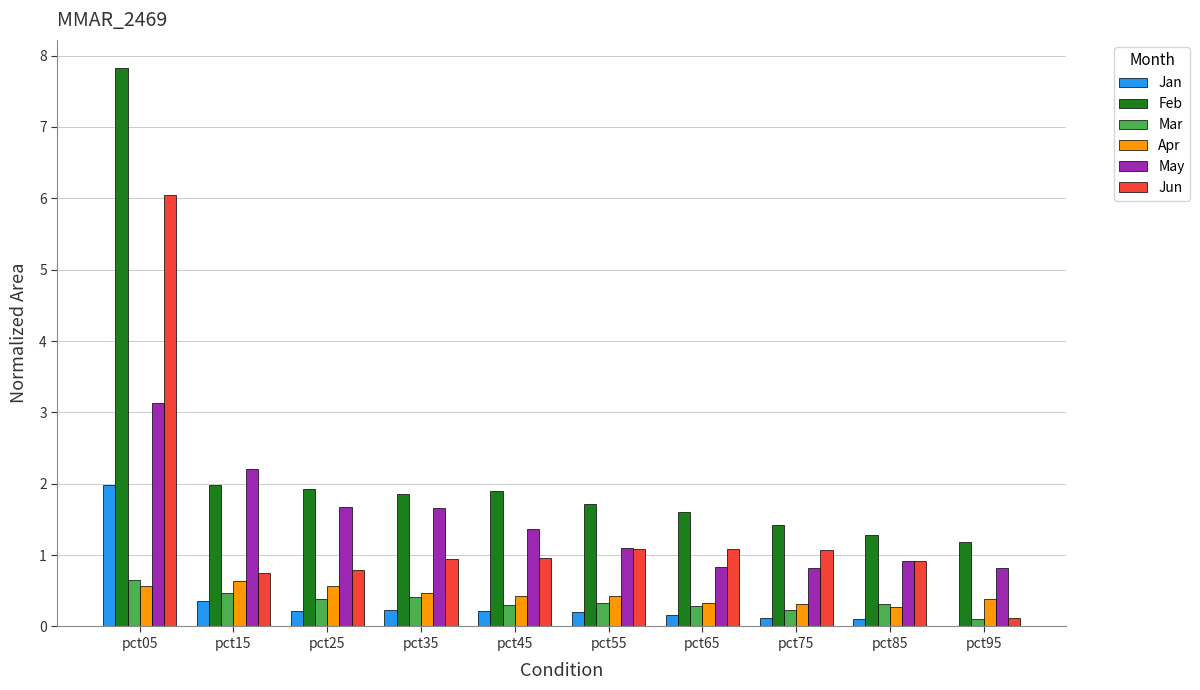

What is the maximum value shown in the chart?

7.8